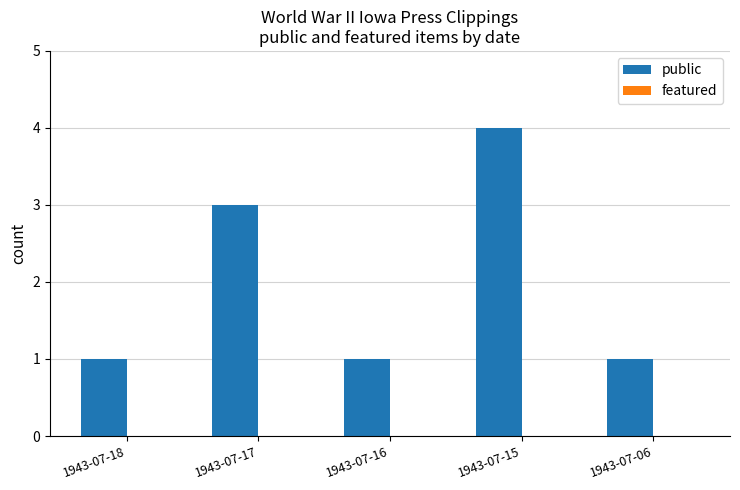

What is the sum of the values at 1943-07-18 and 1943-07-17?

4